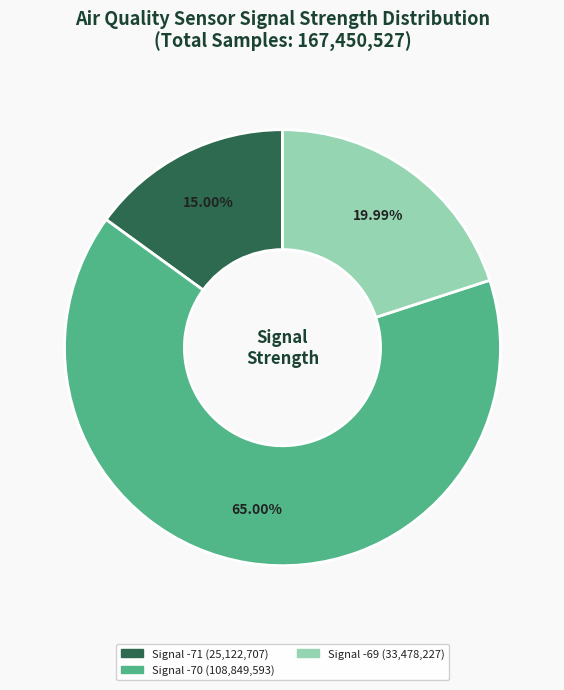

Combined, do Signal -71 (25,122,707) and Signal -69 (33,478,227) account for over 50%?

No